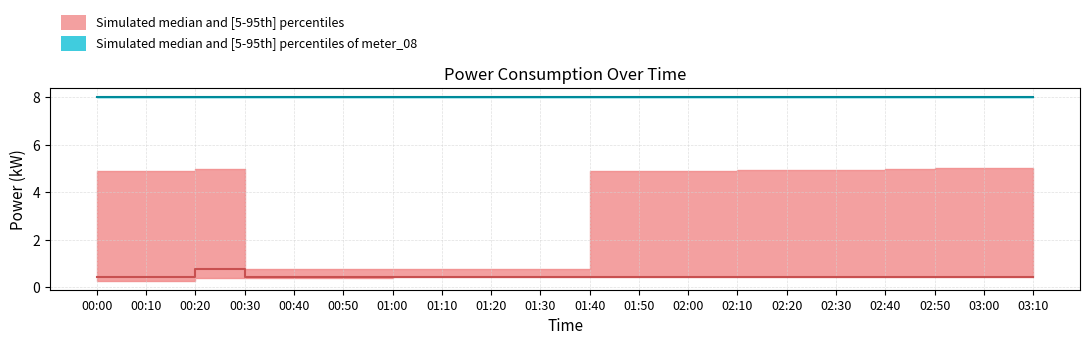

Reading left to right, transcribe all the data shown in this chart.

power_lower: 0.3	0.3	0.4	0.4	0.4	0.4	0.4	0.4	0.4	0.5	0.5	0.5	0.5	0.4	0.4	0.4	0.5	0.5	0.5	0.5
power_median: 0.5	0.5	0.8	0.4	0.5	0.5	0.5	0.5	0.5	0.5	0.5	0.5	0.5	0.5	0.5	0.5	0.5	0.5	0.5	0.5
power_upper: 4.9	4.9	5.0	0.8	0.8	0.8	0.8	0.8	0.8	0.8	4.9	4.9	4.9	4.9	4.9	4.9	5.0	5.0	5.0	5.0
meter_lower: 8.0	8.0	8.0	8.0	8.0	8.0	8.0	8.0	8.0	8.0	8.0	8.0	8.0	8.0	8.0	8.0	8.0	8.0	8.0	8.0
meter_median: 8.0	8.0	8.0	8.0	8.0	8.0	8.0	8.0	8.0	8.0	8.0	8.0	8.0	8.0	8.0	8.0	8.0	8.0	8.0	8.0
meter_upper: 8.0	8.0	8.0	8.0	8.0	8.0	8.0	8.0	8.0	8.0	8.0	8.0	8.0	8.0	8.0	8.0	8.0	8.0	8.0	8.0